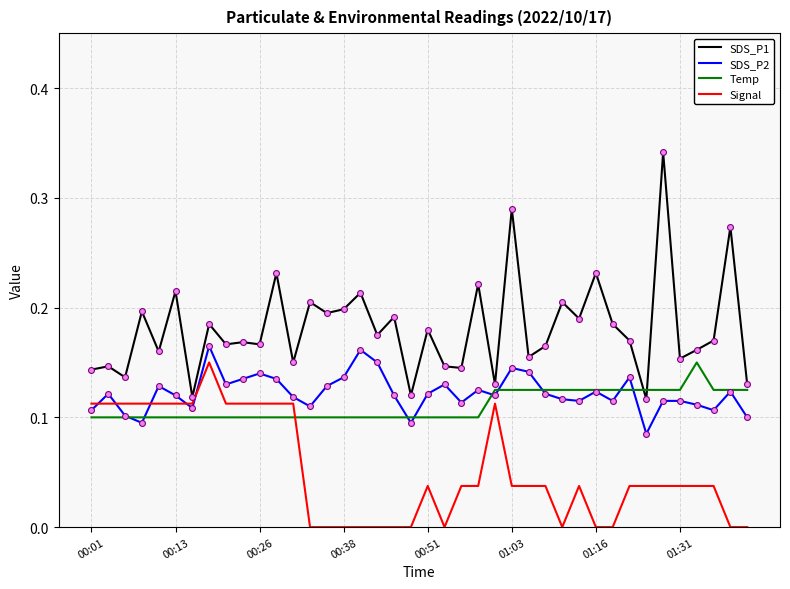

Which series has the largest total across all categories?

SDS_P1